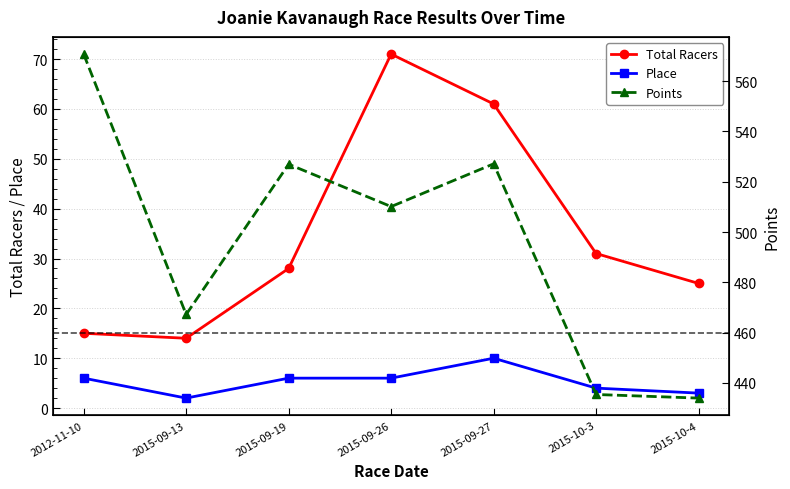

At which category is the sum across all series the highest?

2015-09-27